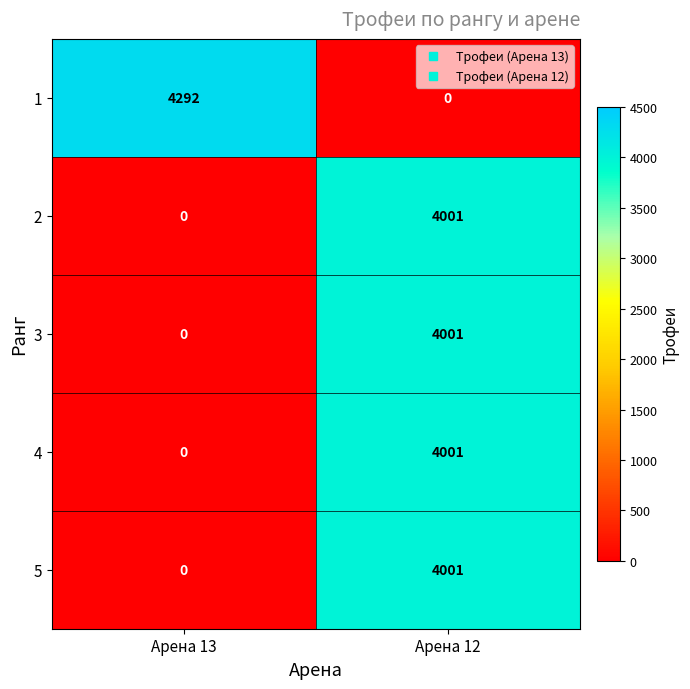

What is the total value across all series at Арена 13?

4292